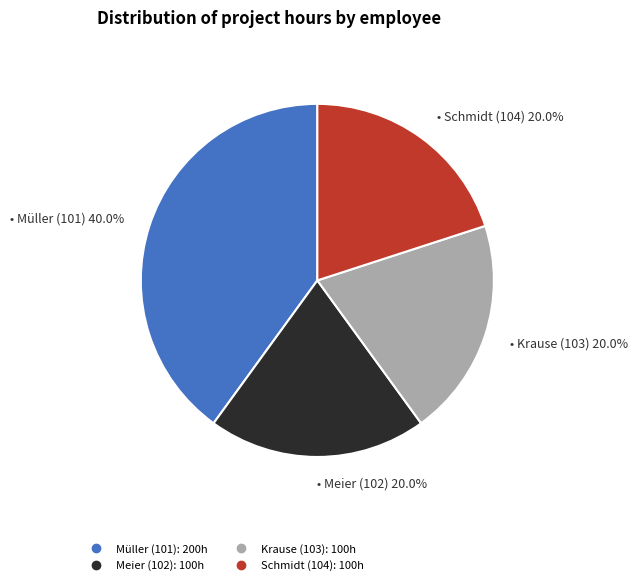

Is there a majority slice in this chart?

No